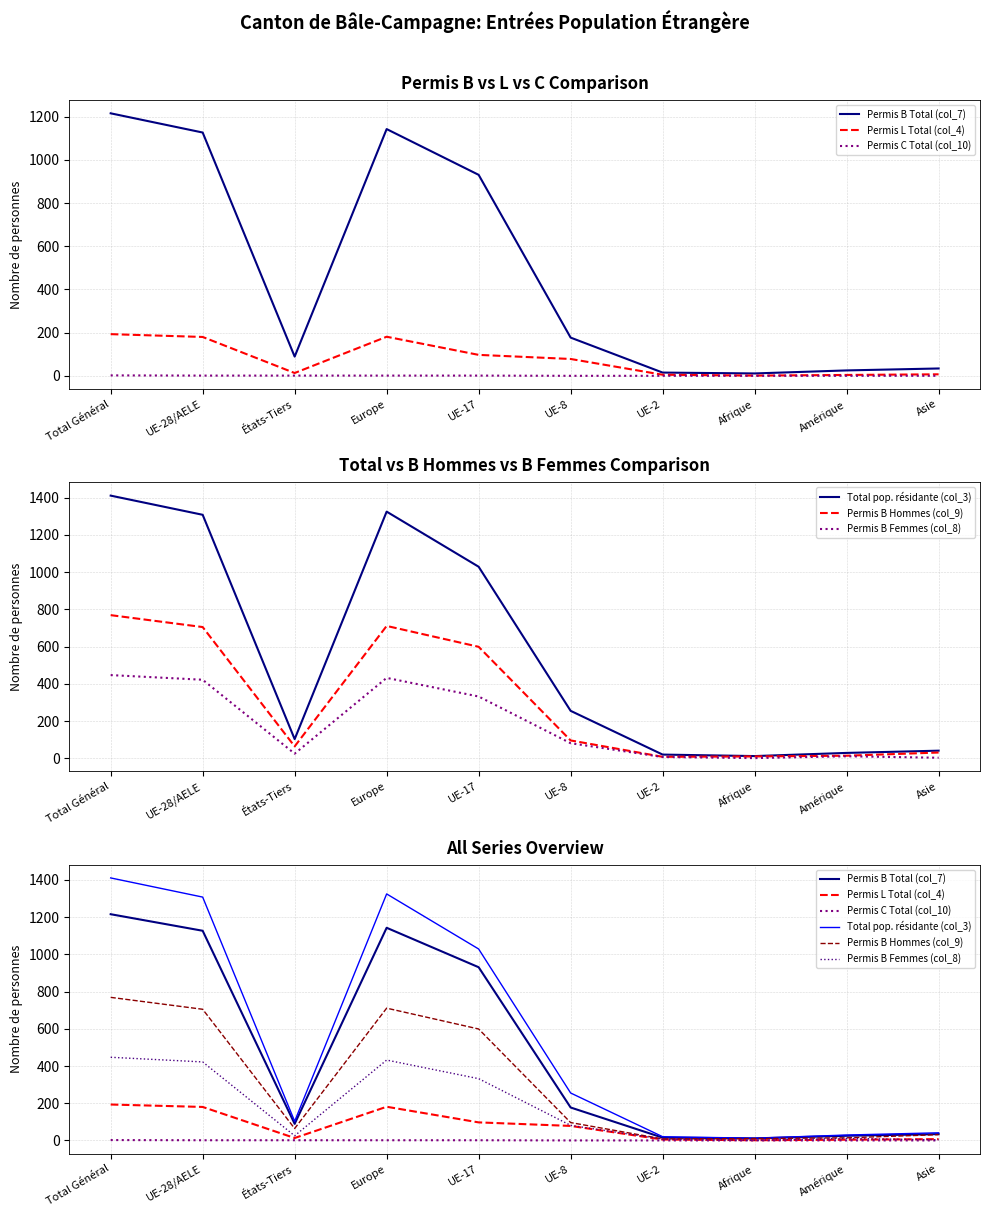

What value does the Total pop. résidante (col_3) series have at Europe?

1325